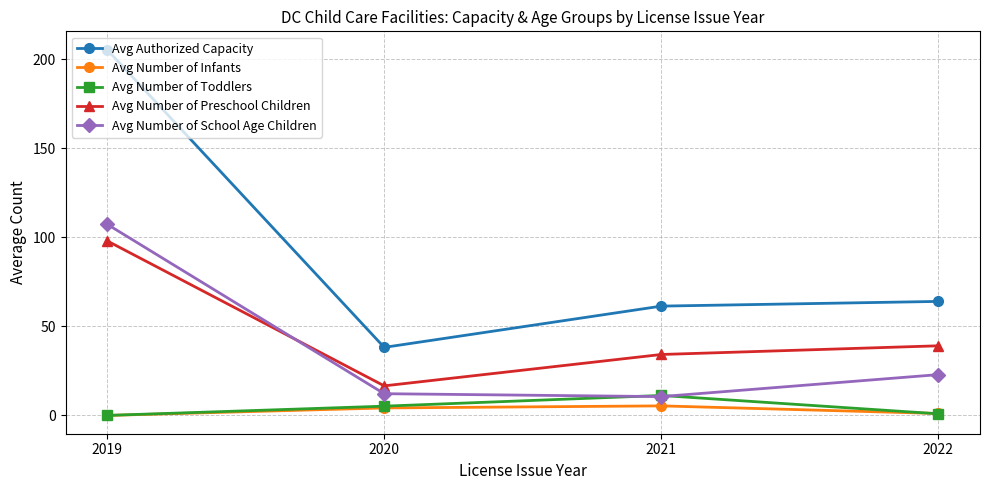

What is the total value across all series at 2022?

128.0